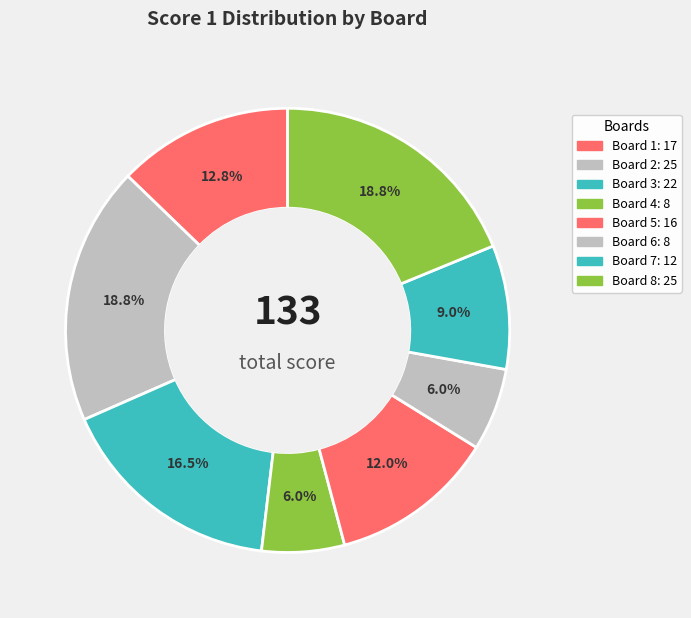

What percentage is the Board 4 slice, to the nearest percent?

6%